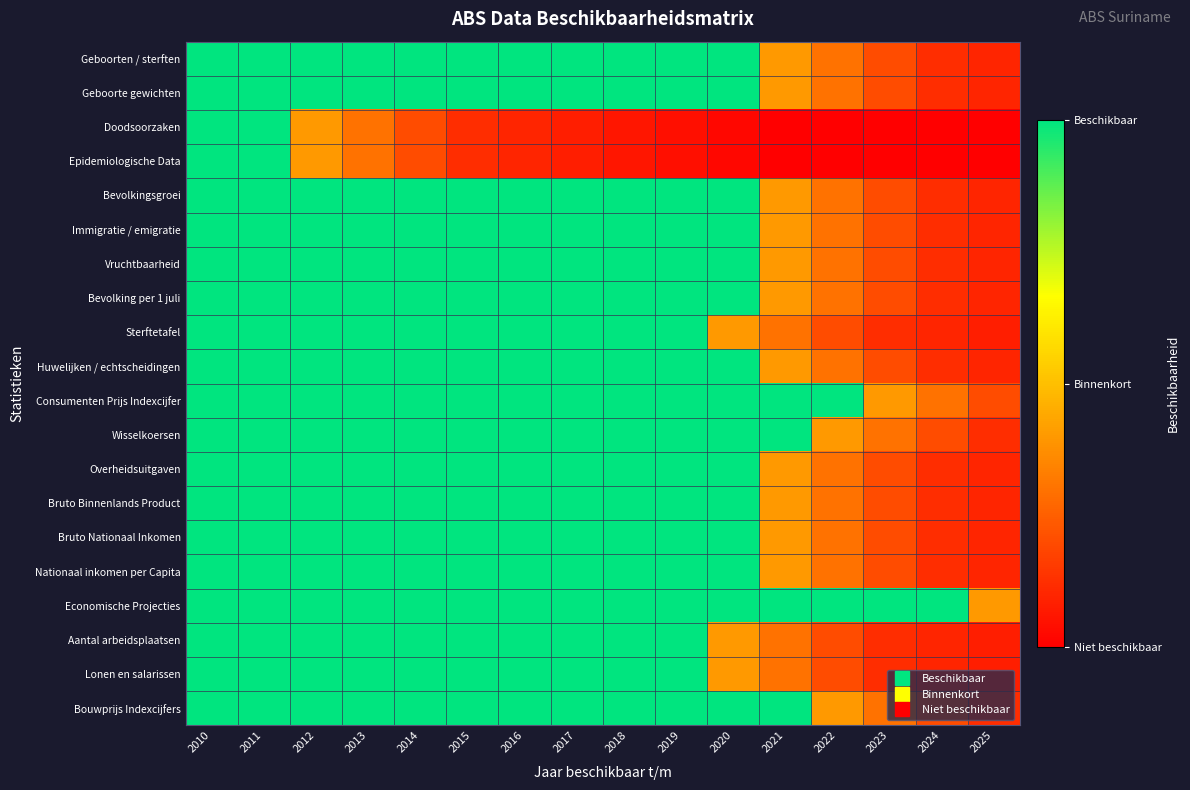

Which series changed the most between 2016 and 2022?

Sterftetafel